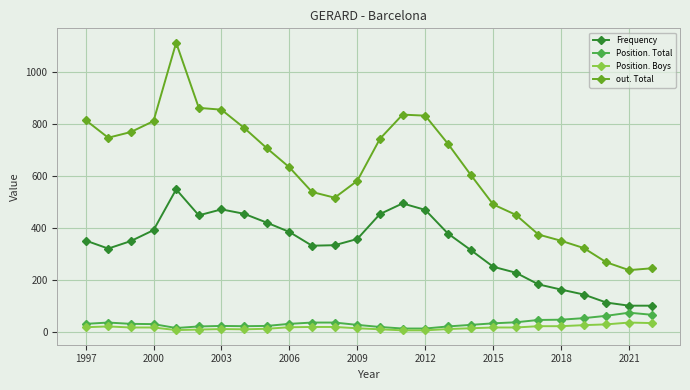

Which series has the largest total across all categories?

out. Total